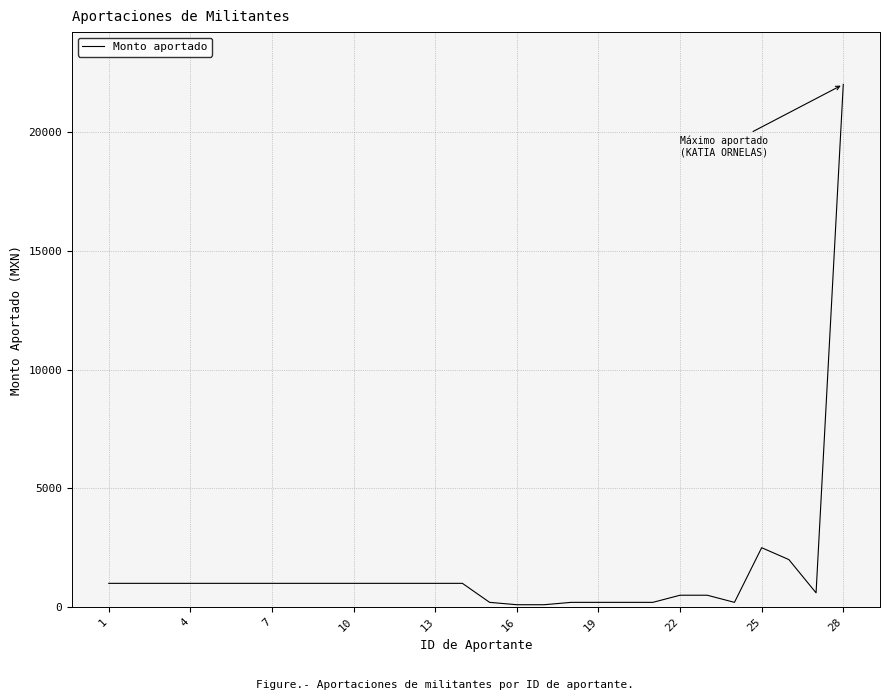

What is the greatest value displayed?

22000